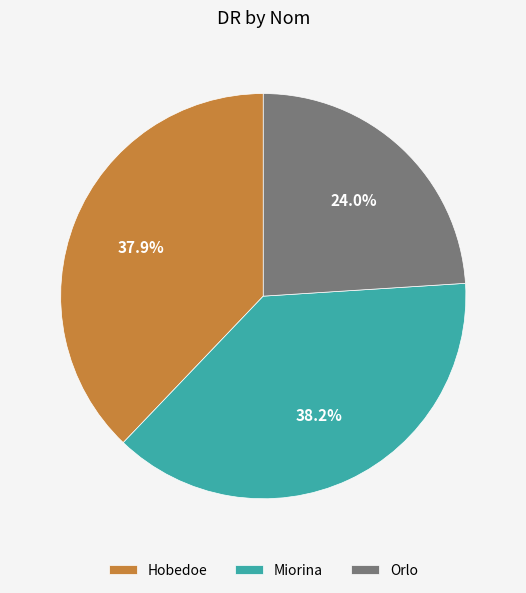

True or false: Orlo accounts for 38% of the total.

False